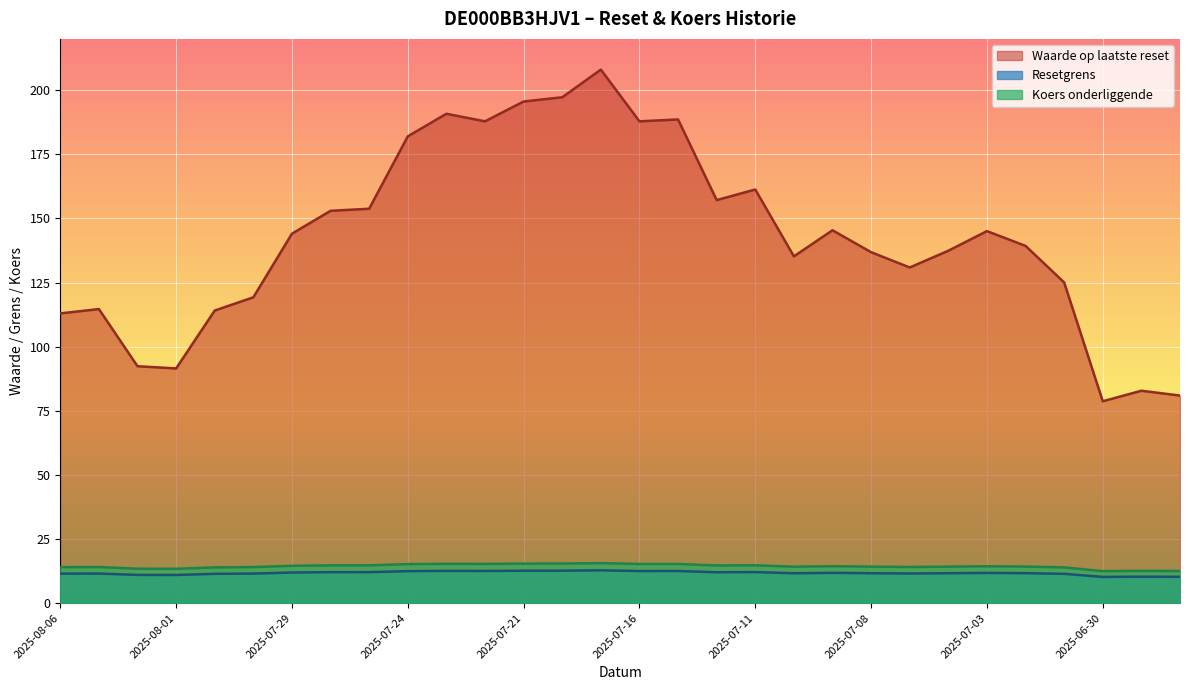

True or false: Resetgrens and Waarde op laatste reset cross at least once.

False